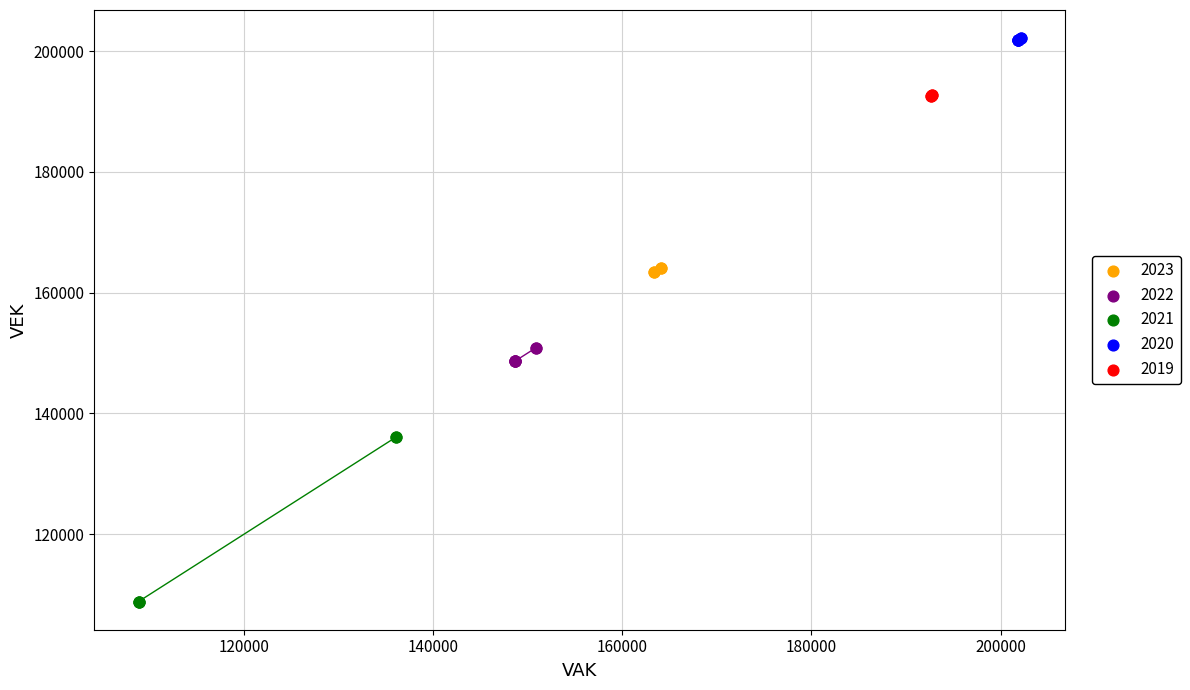

Which series reaches the minimum Y coordinate?

2021